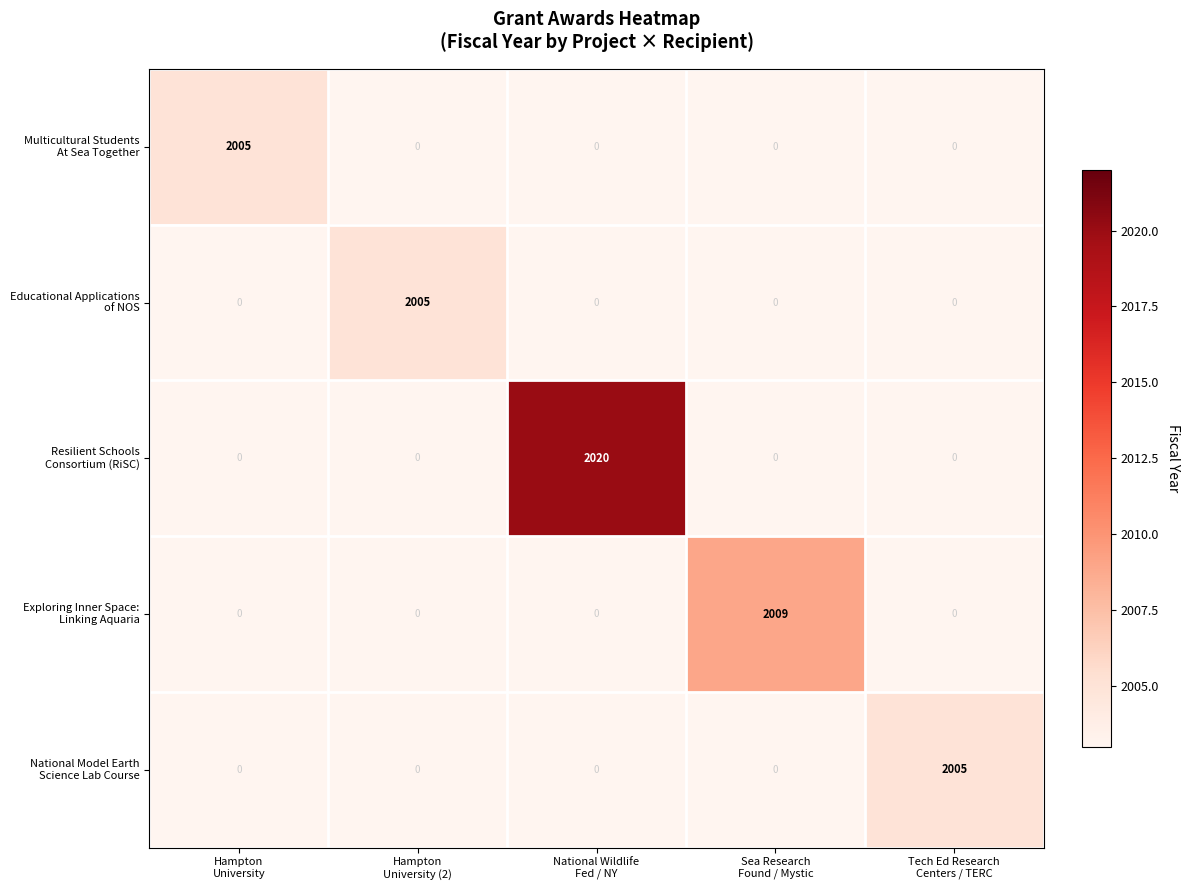

What is the spread (max minus min) of values at Sea Research
Found / Mystic?

2009